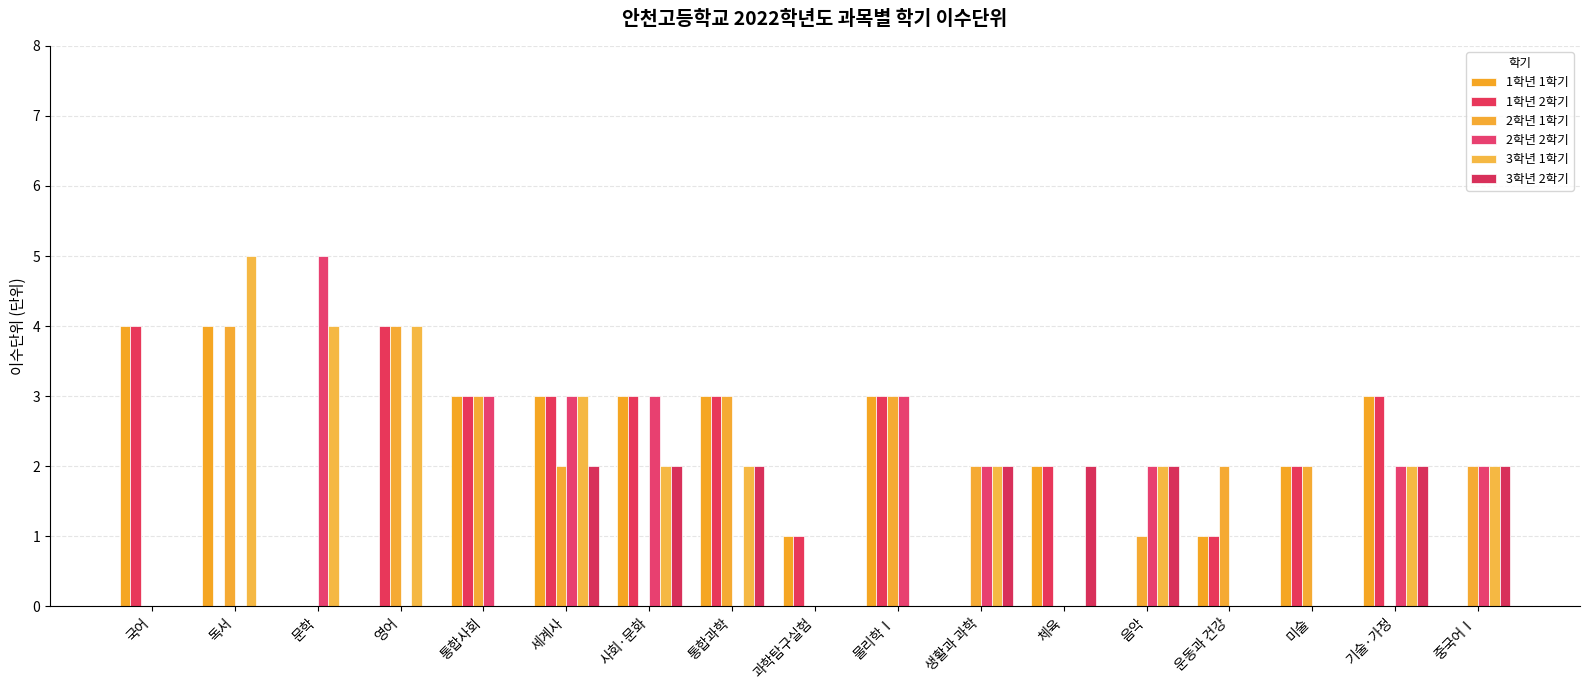

Reading left to right, what are all the values shown in this chart?

1학년 1학기: 국어=4	독서=4	문학=0	영어=0	통합사회=3	세계사=3	사회·문화=3	통합과학=3	과학탐구실험=1	물리학Ⅰ=3	생활과 과학=0	체육=2	음악=0	운동과 건강=1	미술=2	기술·가정=3	중국어Ⅰ=0
1학년 2학기: 국어=4	독서=0	문학=0	영어=4	통합사회=3	세계사=3	사회·문화=3	통합과학=3	과학탐구실험=1	물리학Ⅰ=3	생활과 과학=0	체육=2	음악=0	운동과 건강=1	미술=2	기술·가정=3	중국어Ⅰ=0
2학년 1학기: 국어=0	독서=4	문학=0	영어=4	통합사회=3	세계사=2	사회·문화=0	통합과학=3	과학탐구실험=0	물리학Ⅰ=3	생활과 과학=2	체육=0	음악=1	운동과 건강=2	미술=2	기술·가정=0	중국어Ⅰ=2
2학년 2학기: 국어=0	독서=0	문학=5	영어=0	통합사회=3	세계사=3	사회·문화=3	통합과학=0	과학탐구실험=0	물리학Ⅰ=3	생활과 과학=2	체육=0	음악=2	운동과 건강=0	미술=0	기술·가정=2	중국어Ⅰ=2
3학년 1학기: 국어=0	독서=5	문학=4	영어=4	통합사회=0	세계사=3	사회·문화=2	통합과학=2	과학탐구실험=0	물리학Ⅰ=0	생활과 과학=2	체육=0	음악=2	운동과 건강=0	미술=0	기술·가정=2	중국어Ⅰ=2
3학년 2학기: 국어=0	독서=0	문학=0	영어=0	통합사회=0	세계사=2	사회·문화=2	통합과학=2	과학탐구실험=0	물리학Ⅰ=0	생활과 과학=2	체육=2	음악=2	운동과 건강=0	미술=0	기술·가정=2	중국어Ⅰ=2